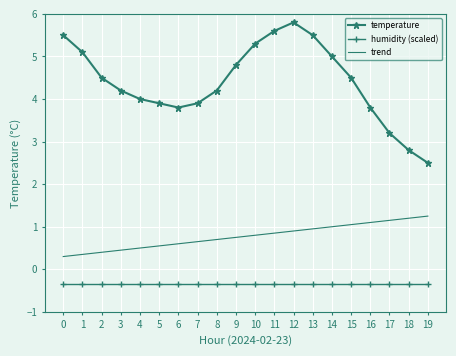

In temperature, how many points are lower than both neighbors (excluding endpoints)?

1